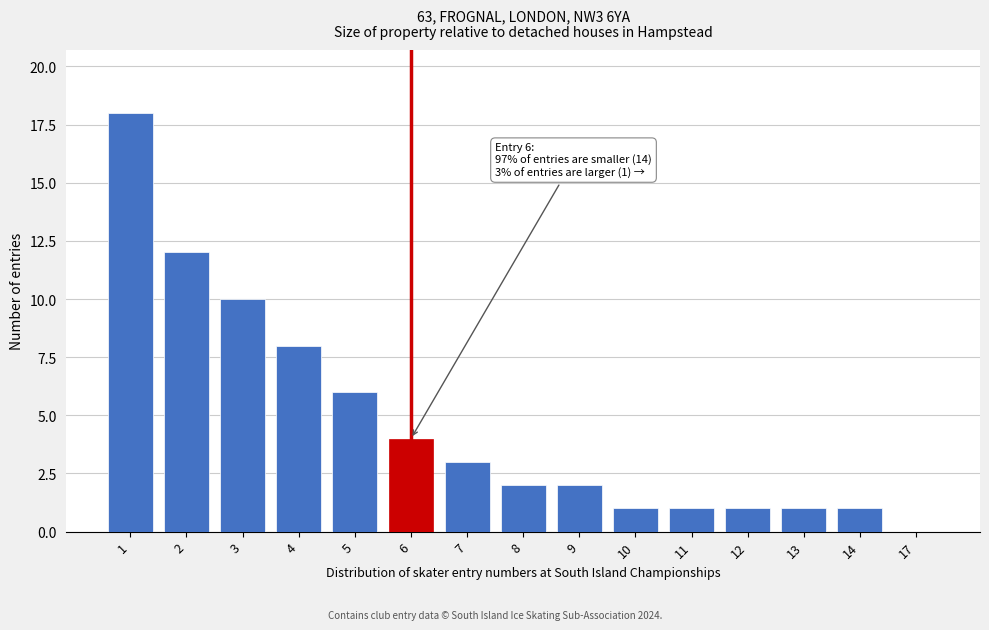

Reading left to right, list all the values displayed in this chart.

1=18	2=12	3=10	4=8	5=6	6=4	7=3	8=2	9=2	10=1	11=1	12=1	13=1	14=1	17=0